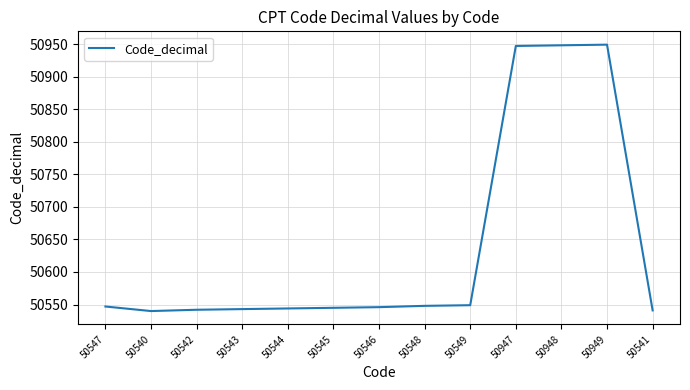

The value at 50540 is 23332. True or false?

False